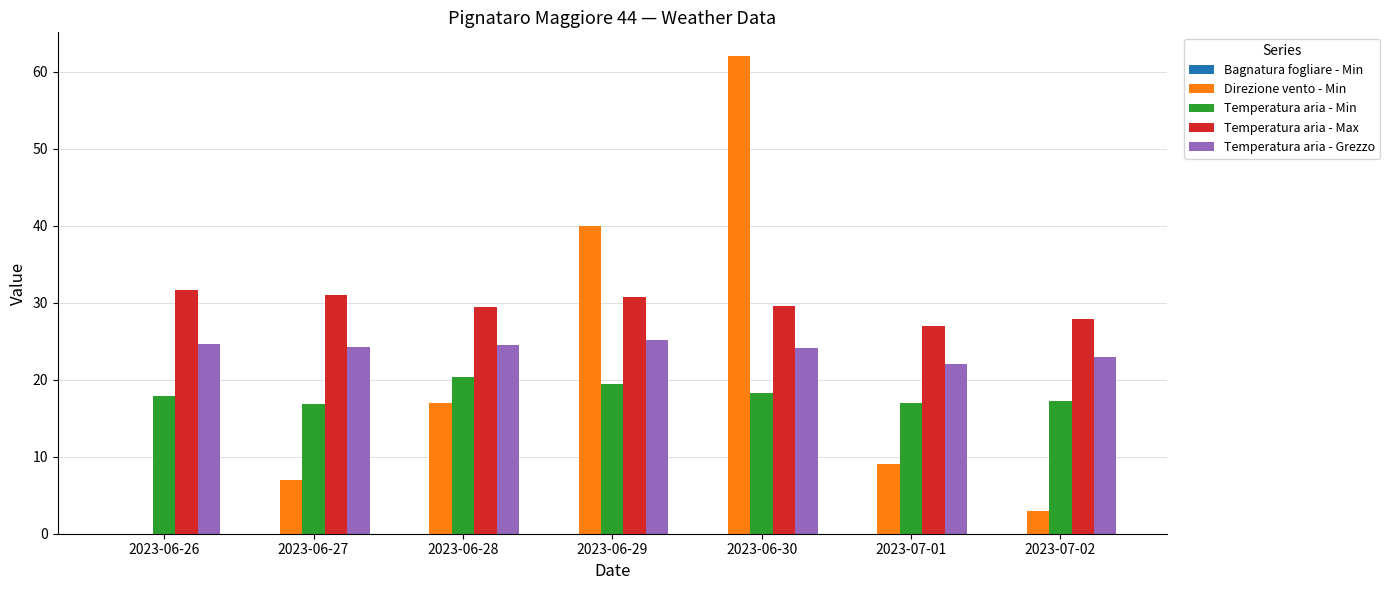

How many groups of bars are there?

7